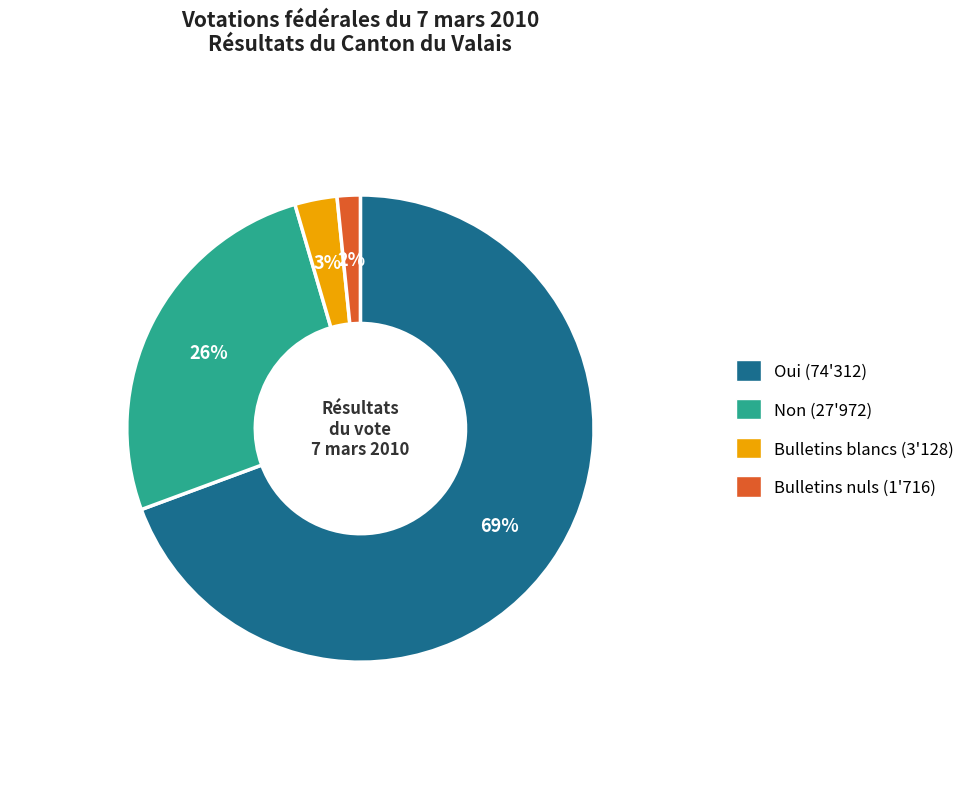

Count the number of slices in the pie.

4